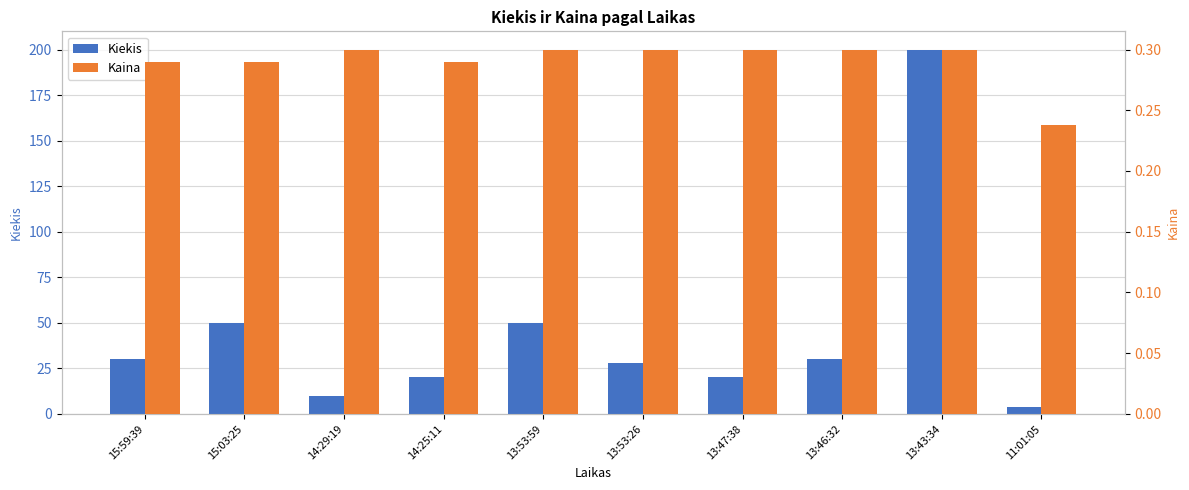

At which category is the sum across all series the highest?

13:43:34